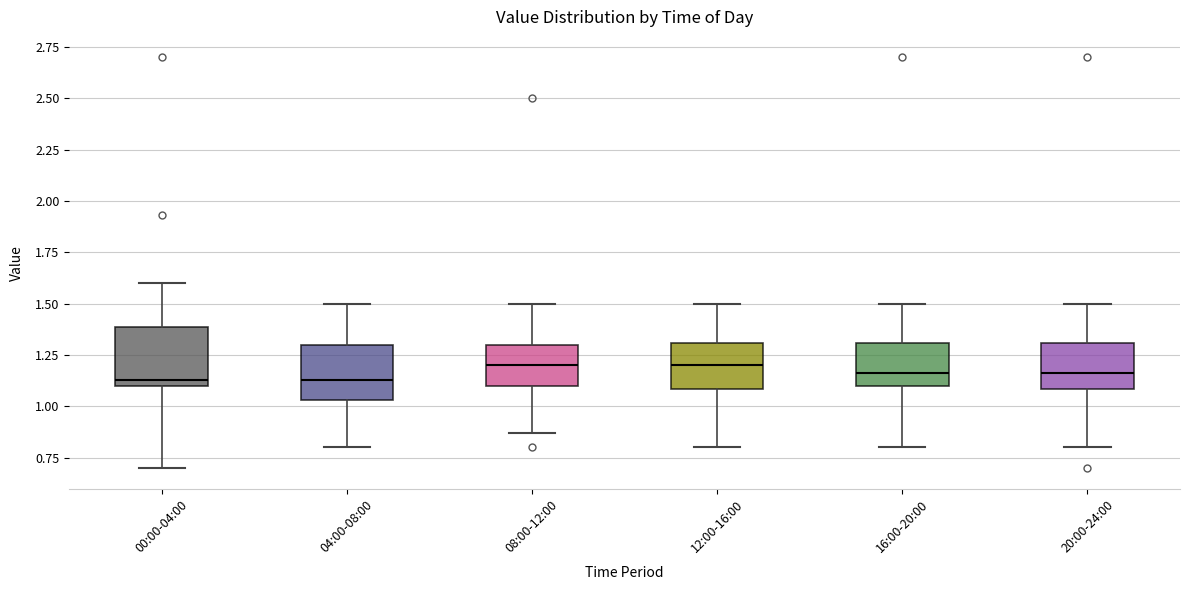

Where does the upper whisker of the box for 16:00-20:00 end on the y-axis? The values are not printed on the chart, so give them approximately, as read against the axis.

1.50